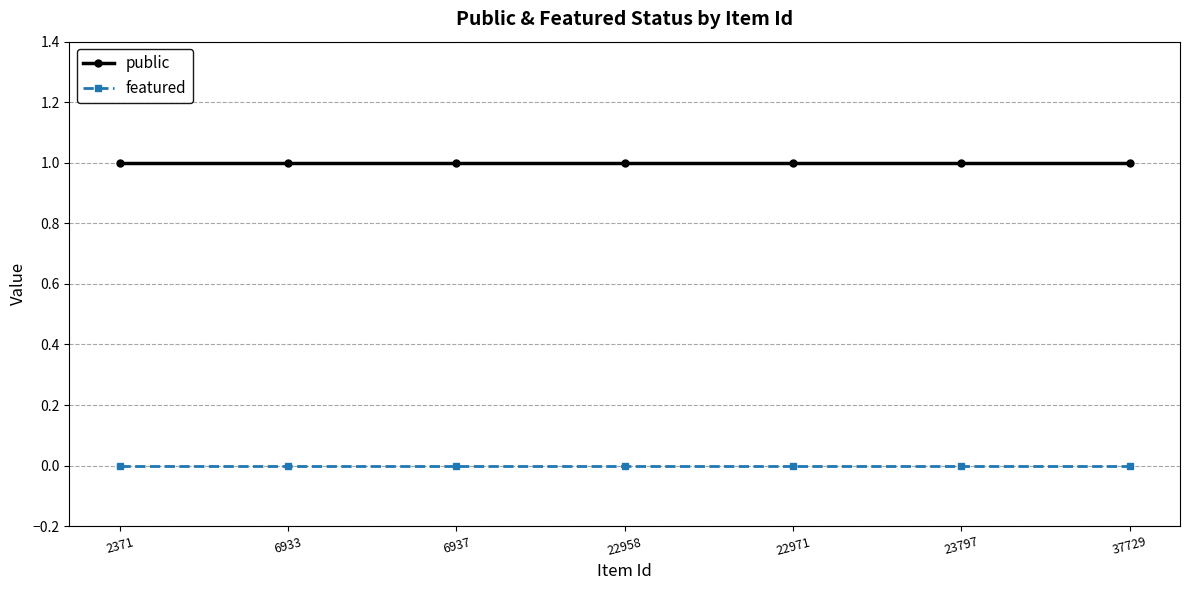

List the series in order of their peak value, lowest first.

featured, public